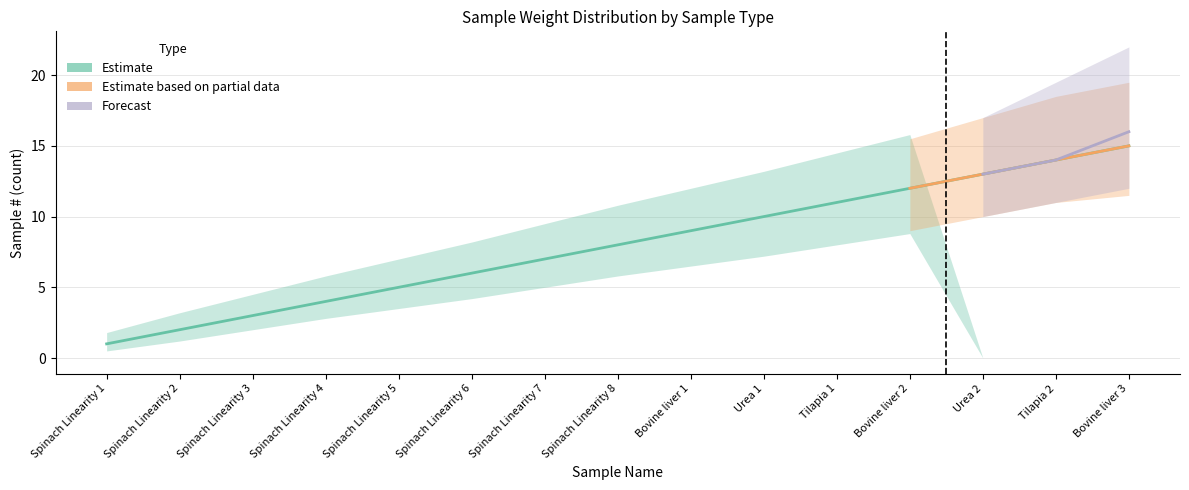

True or false: Estimate based on partial data and Forecast intersect in this chart.

False